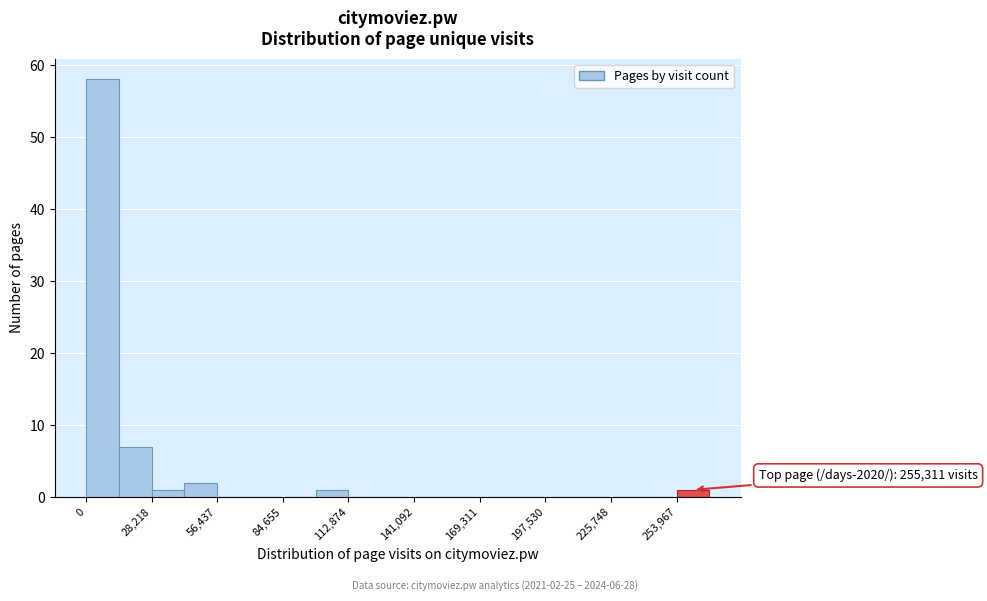

Around what value on the x-axis is the tallest bar? Give the approximate position of its centre, as read against the axis.

5000